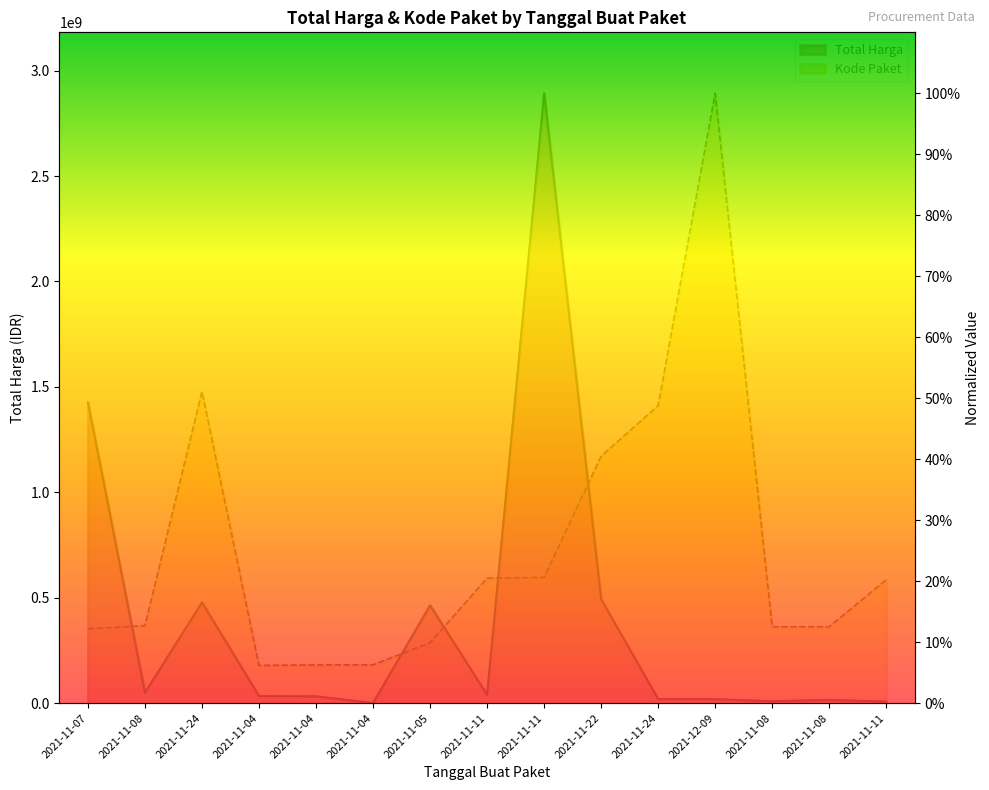

List the labels in order of Kode Paket value, largest first.

2021-12-09, 2021-11-24, 2021-11-24, 2021-11-22, 2021-11-11, 2021-11-11, 2021-11-11, 2021-11-08, 2021-11-08, 2021-11-08, 2021-11-07, 2021-11-05, 2021-11-04, 2021-11-04, 2021-11-04